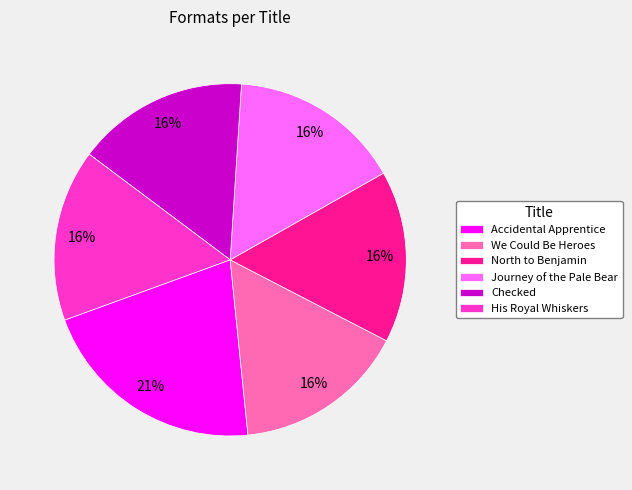

Is Accidental Apprentice the majority of the pie?

No